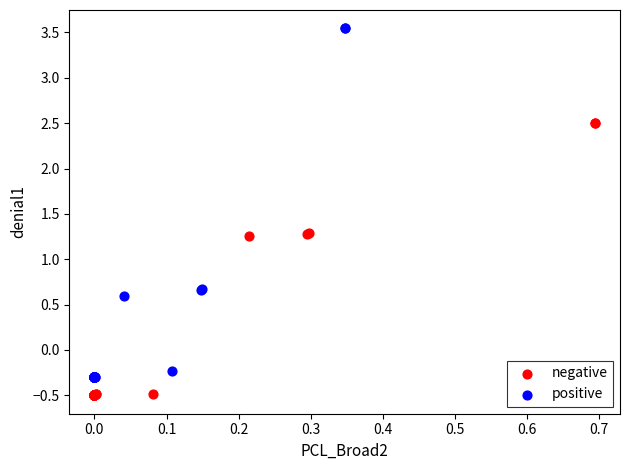

Which series contains the highest Y value?

positive